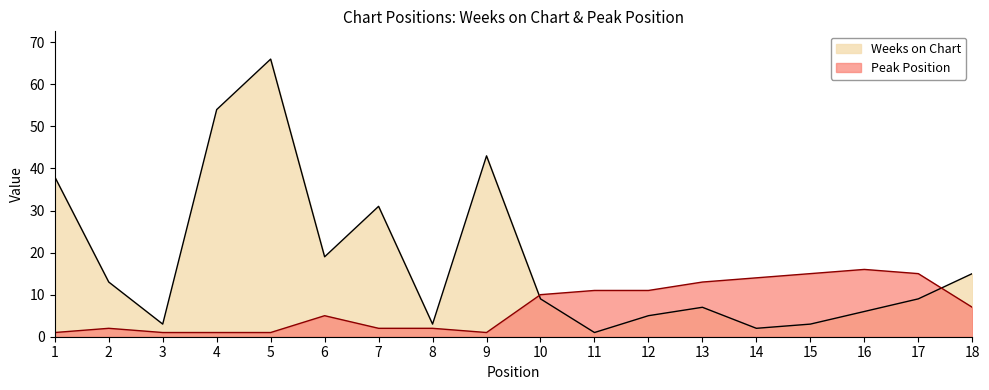

True or false: Weeks on Chart and Peak Position cross at least once.

True